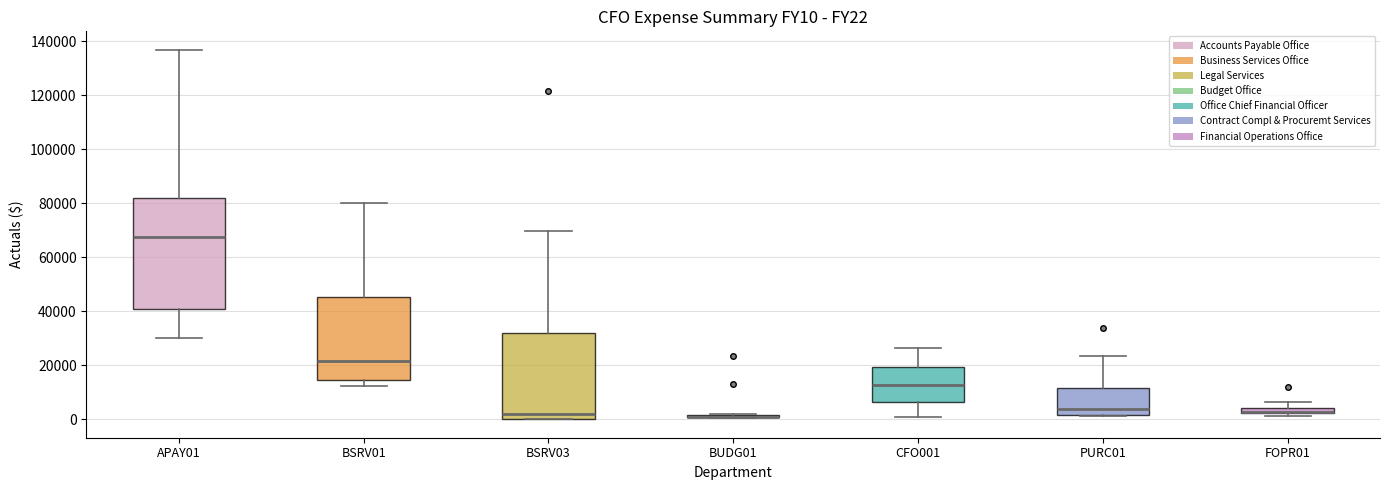

Comparing the boxes themselves (not the whiskers), which one is the tallest?

APAY01